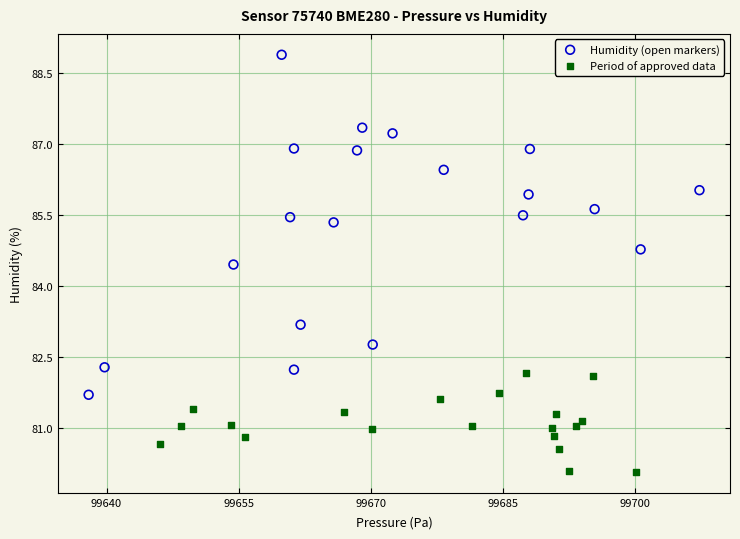

What are all the series names shown in the legend?

Humidity (open markers), Period of approved data